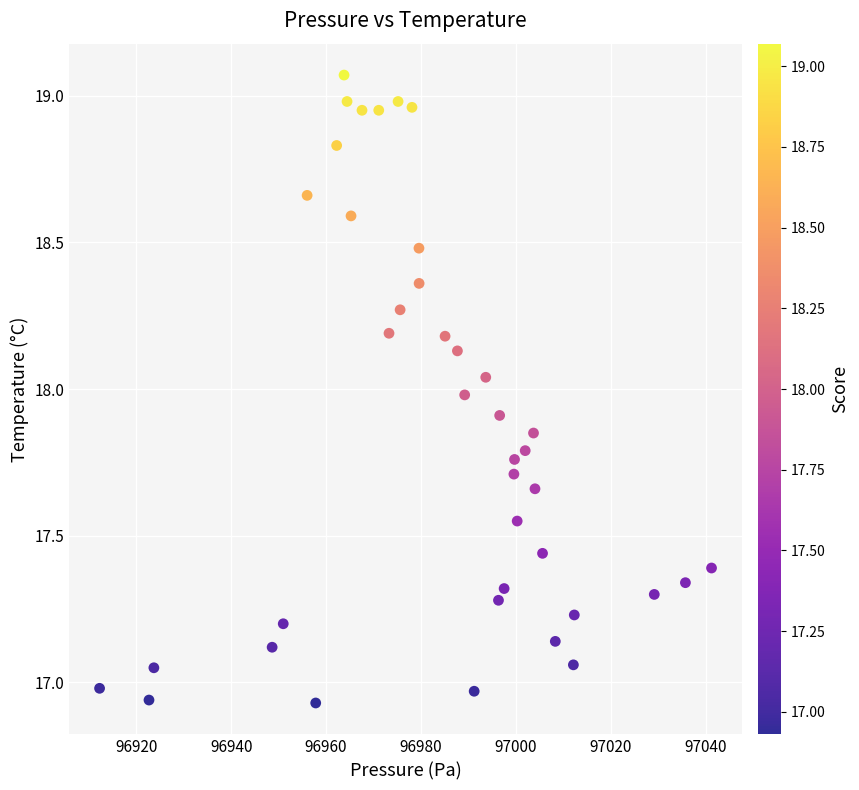

What is the range of X values (max minus min)?

128.9